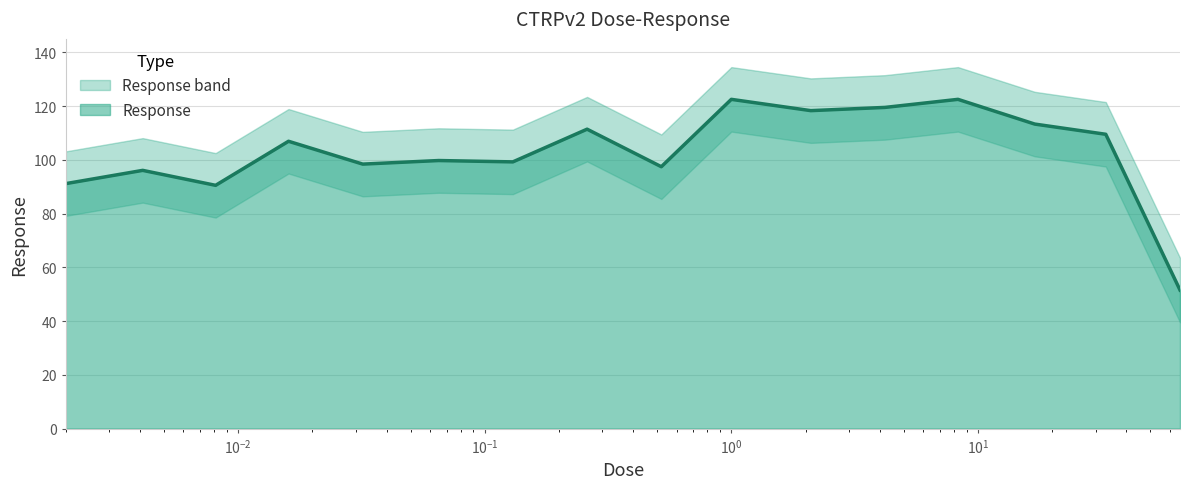

What is the label of the 3rd point from the right?

17.0